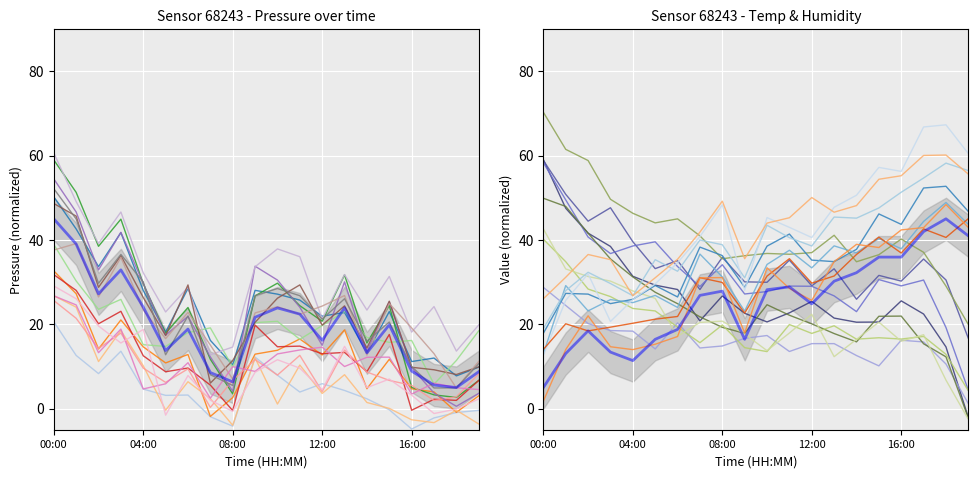

List the series in order of their overall mean, lowest first.

pressure, humidity, temperature